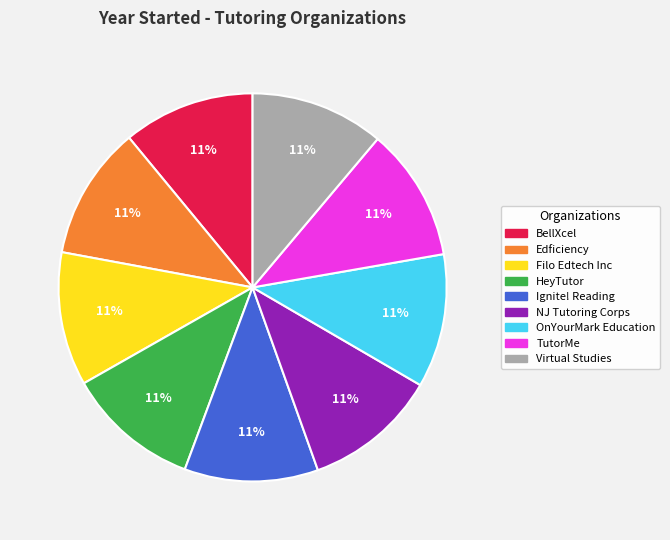

What percentage is the HeyTutor slice, to the nearest percent?

11%